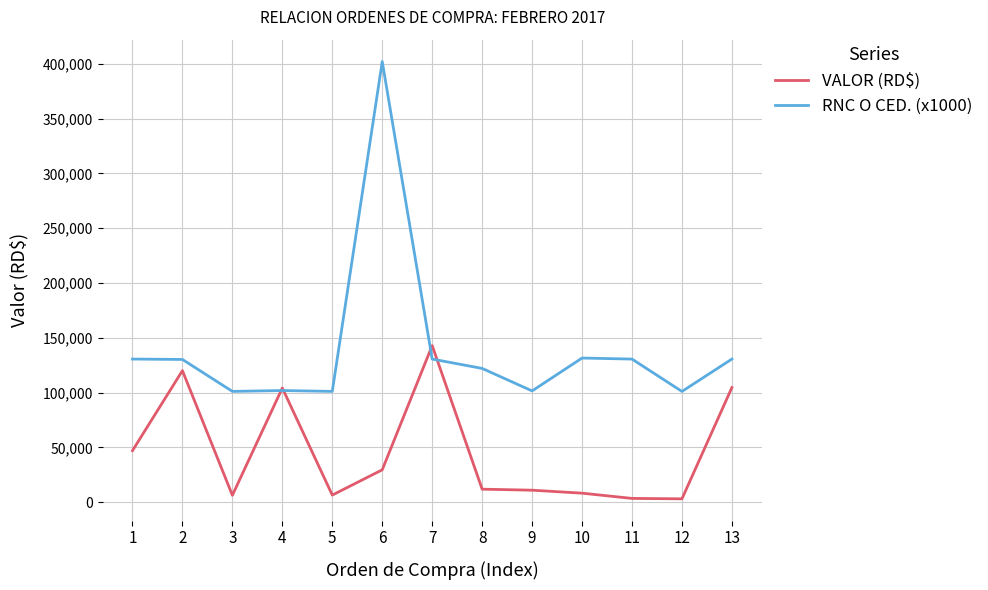

What is the sum of the VALOR (RD$) values at 4 and 10?

112351.4